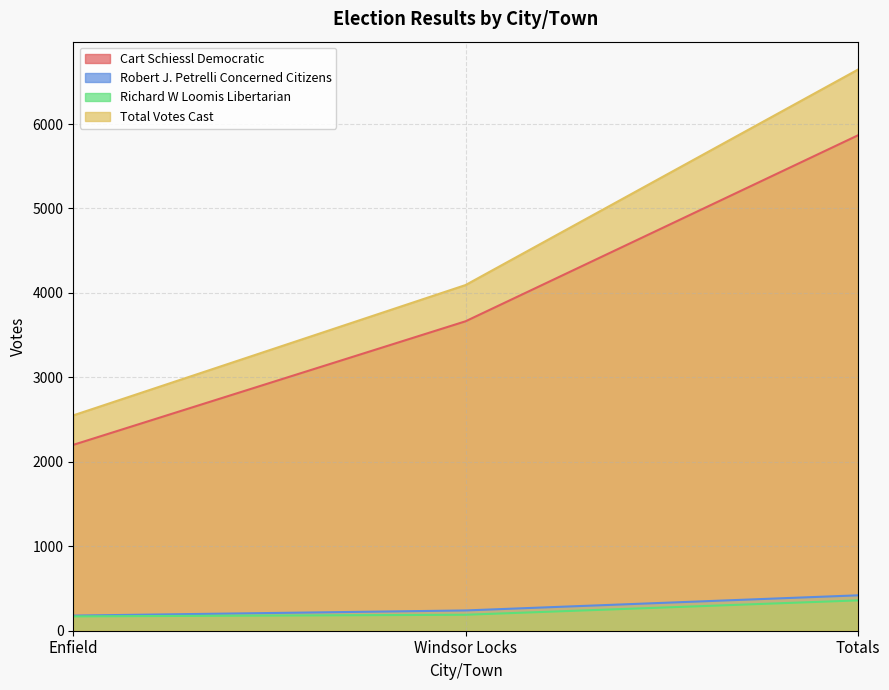

What are all the series names shown in the legend?

Cart Schiessl Democratic, Robert J. Petrelli Concerned Citizens, Richard W Loomis Libertarian, Total Votes Cast